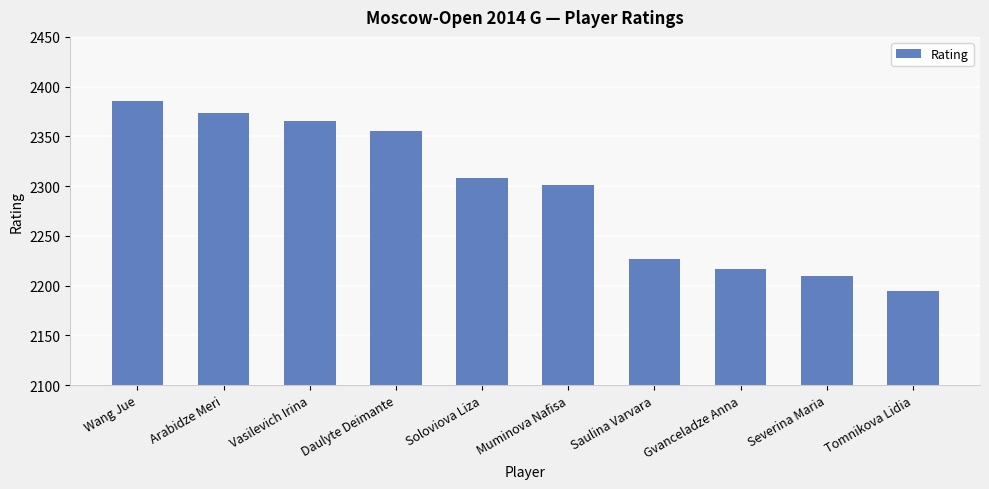

List the labels in order of value, largest first.

Wang Jue, Arabidze Meri, Vasilevich Irina, Daulyte Deimante, Soloviova Liza, Muminova Nafisa, Saulina Varvara, Gvanceladze Anna, Severina Maria, Tomnikova Lidia